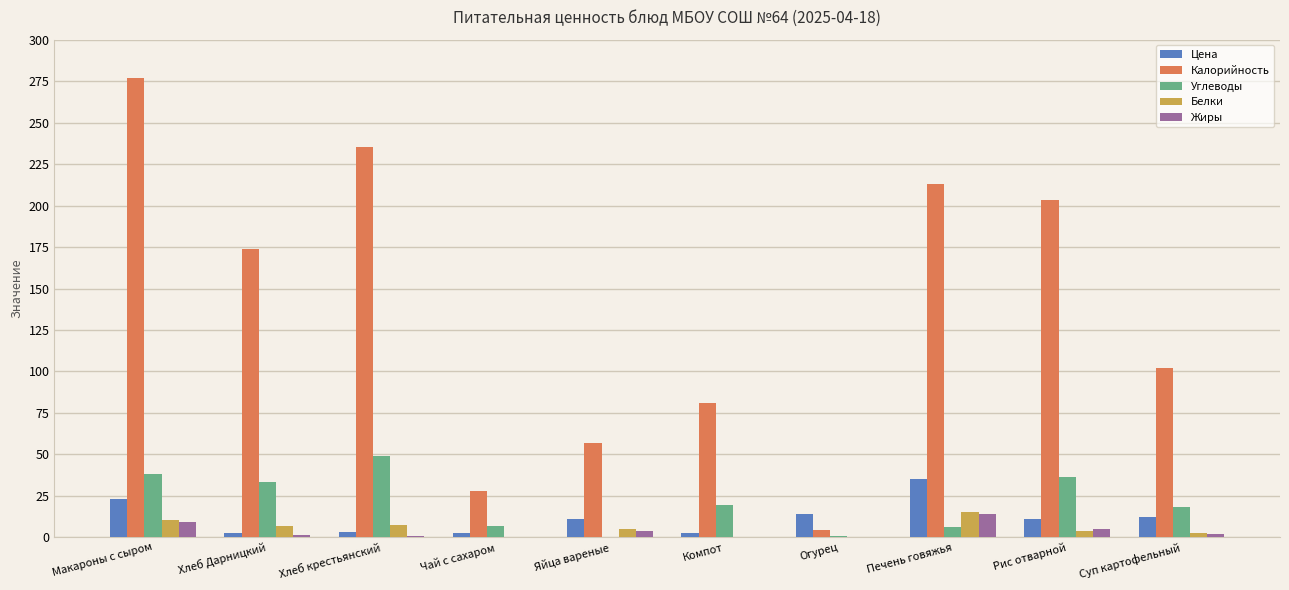

Is it true that Калорийность equals 203.5 at Рис отварной?

True